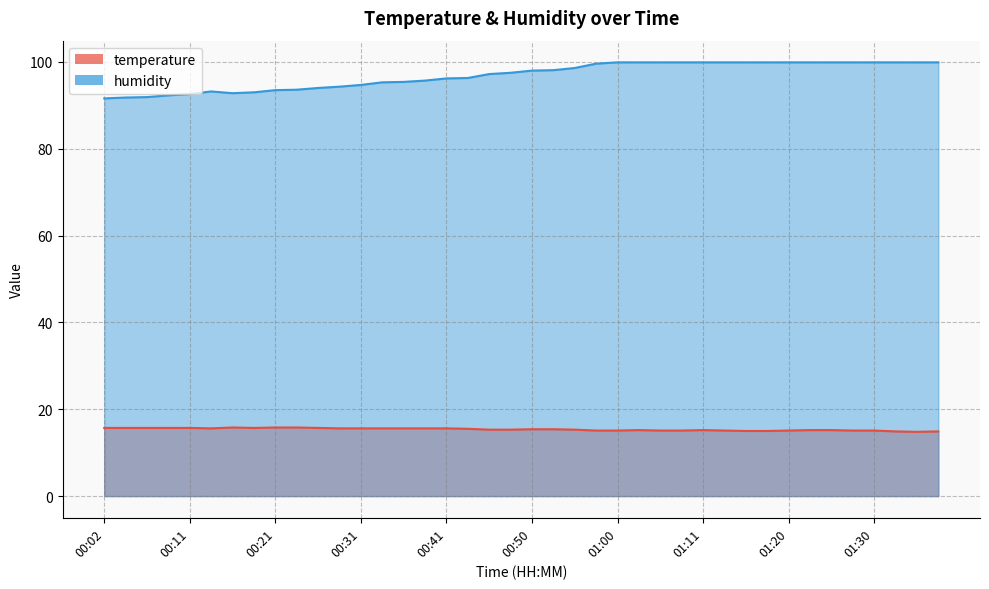

At which label does temperature reach its peak?

00:16